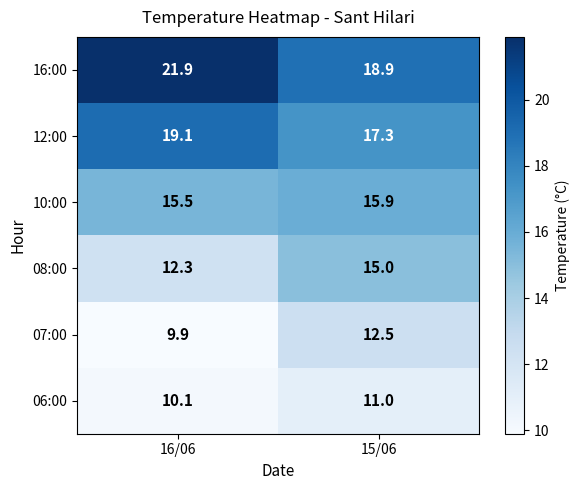

What is the total value across all series at 16/06?

88.8